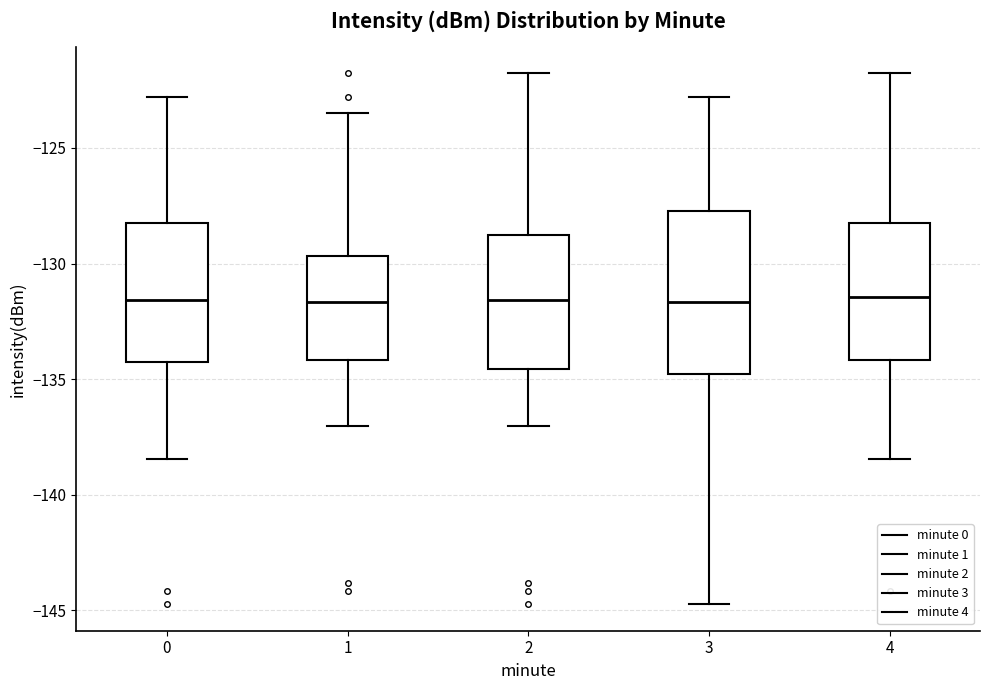

Reading left to right, transcribe this box plot: for each box, give where its median line is, the range the box spans, and where its two whiskers end, as read against the y-axis. The values are not printed on the chart, so give them approximately, as read against the axis.

0: median -131.5, box -134.0 to -128.0, whiskers -138.5 to -123.0
1: median -131.5, box -134.0 to -129.5, whiskers -137.0 to -123.5
2: median -131.5, box -134.5 to -129.0, whiskers -137.0 to -122.0
3: median -131.5, box -135.0 to -127.5, whiskers -144.5 to -123.0
4: median -131.5, box -134.0 to -128.0, whiskers -138.5 to -122.0